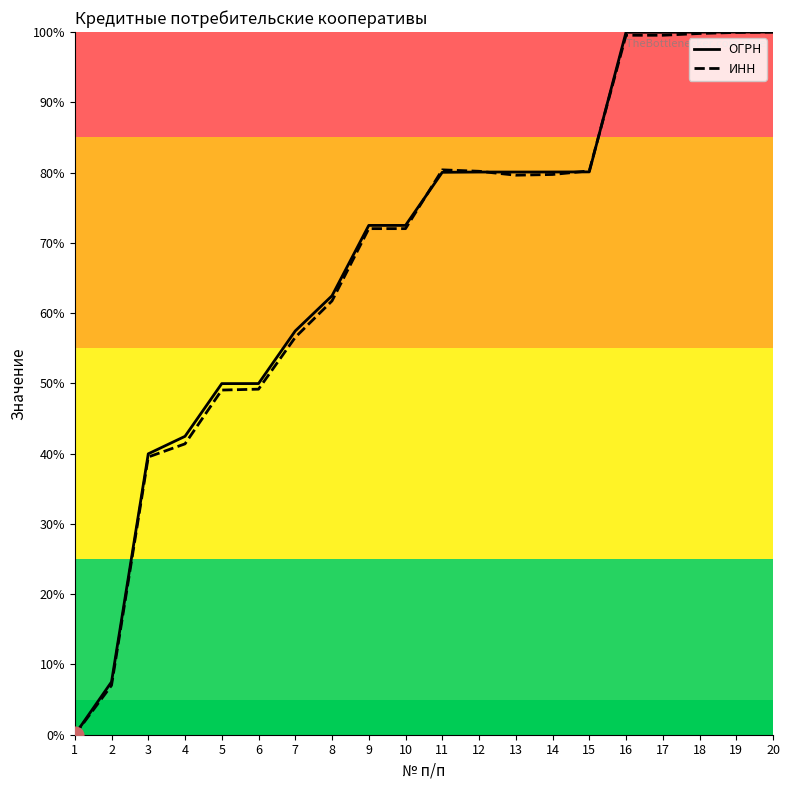

The ИНН series shows 80.2 at 12. True or false?

True